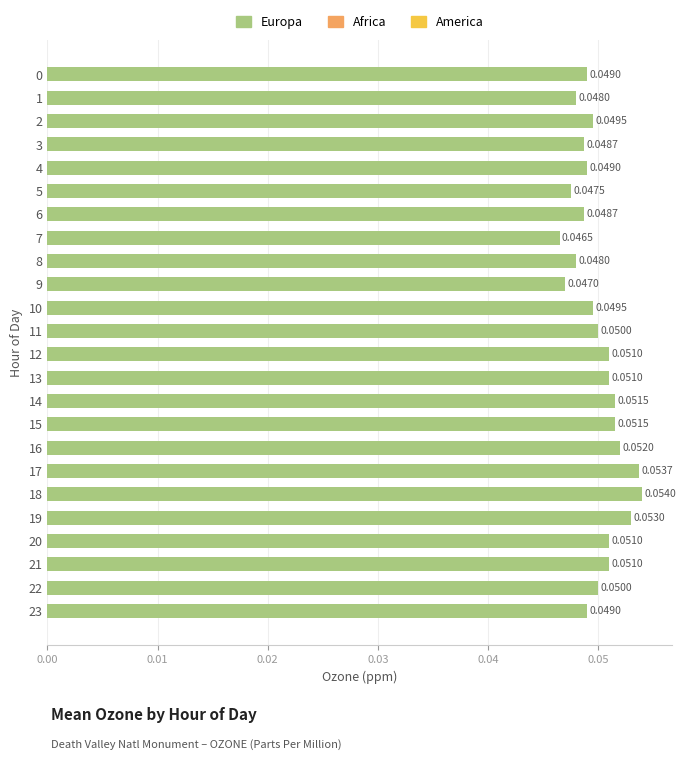

Which has a higher value, 4 or 12?

12